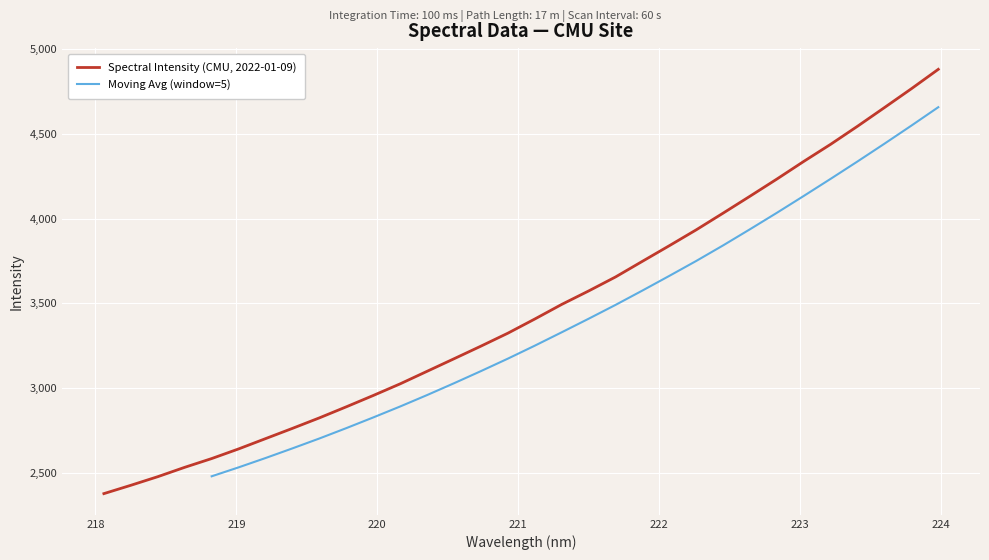

What is the value of the 30th point from the left?

4655.3